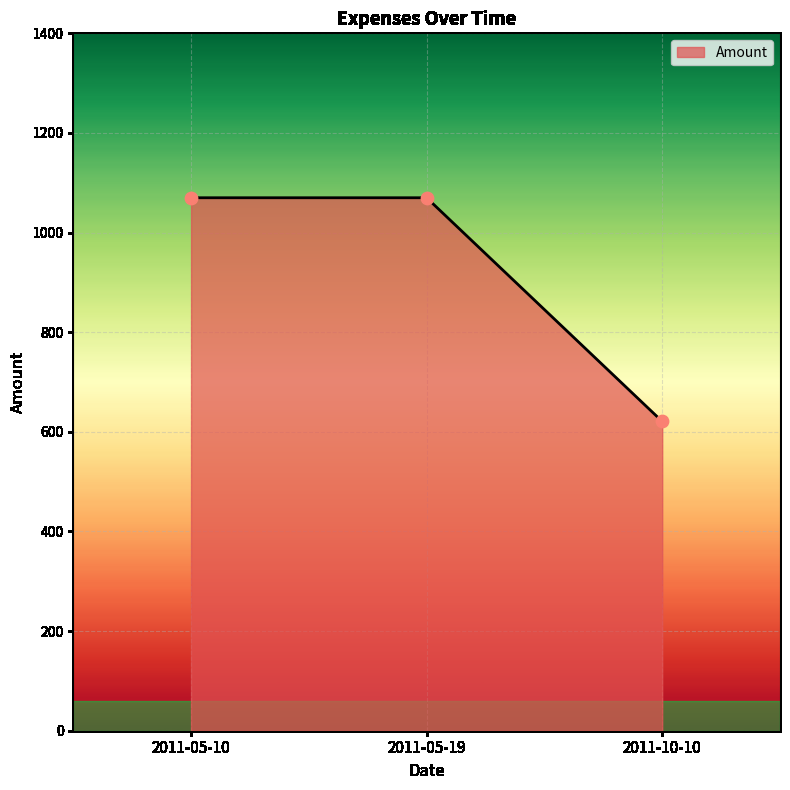

What is the ratio of the value at 2011-05-19 to the value at 2011-10-10?

1.7